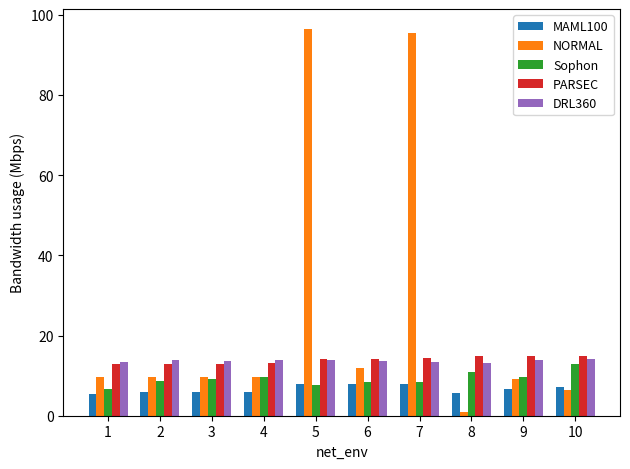

What is the maximum value shown in the chart?

96.6